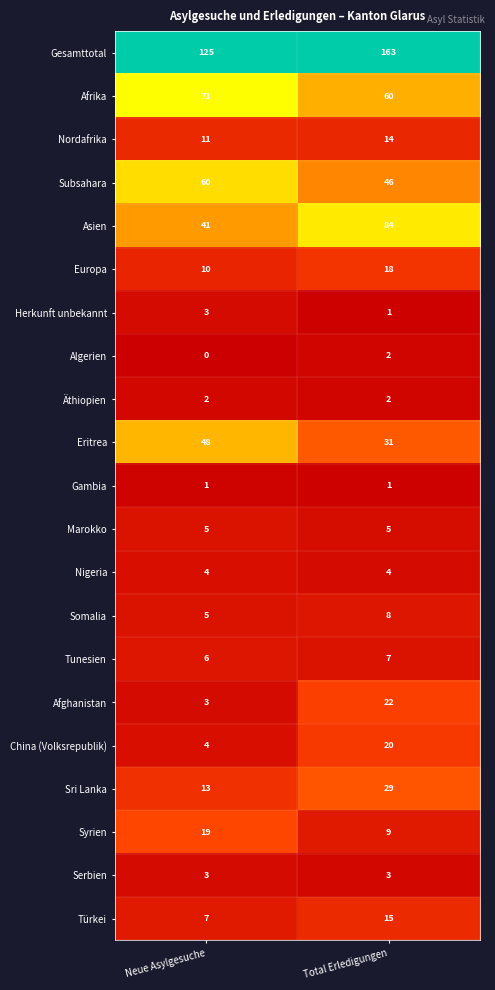

What is the total value across all series at Neue Asylgesuche?

441